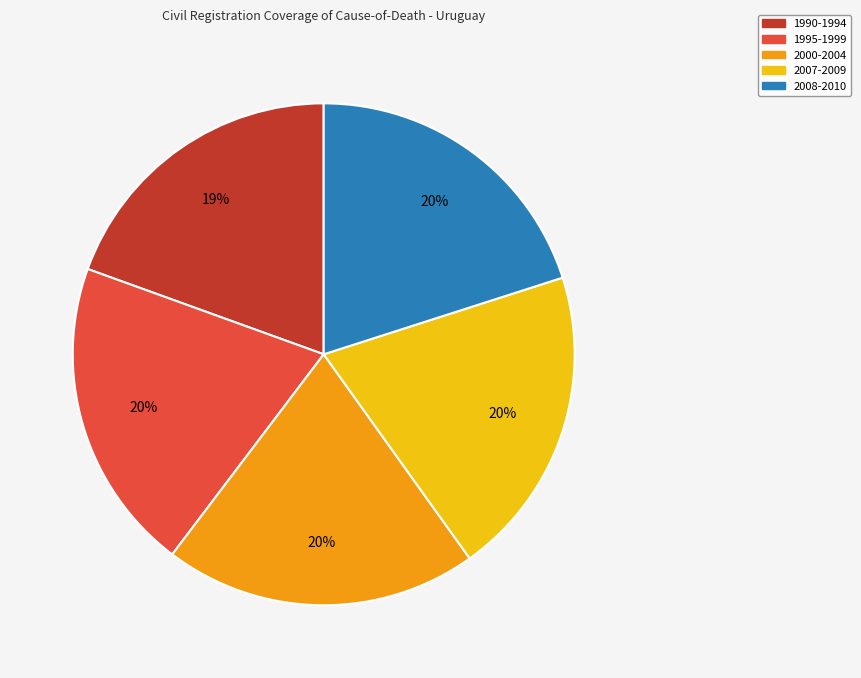

What is the ratio of the value at 1995-1999 to the value at 2000-2004?

1.0